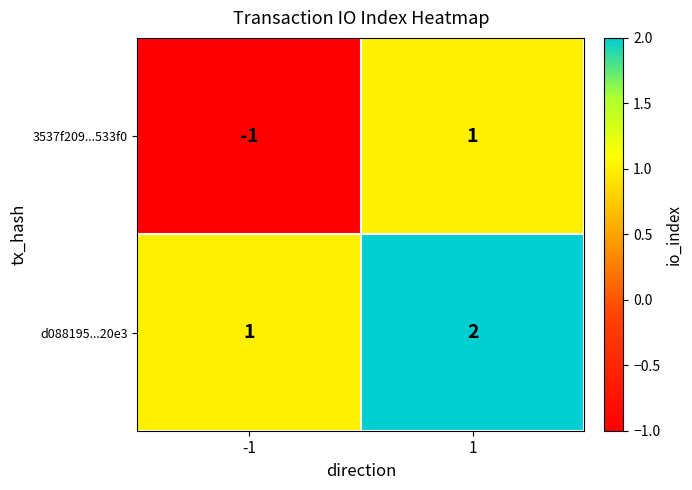

What is the sum of all d088195...20e3 values?

3